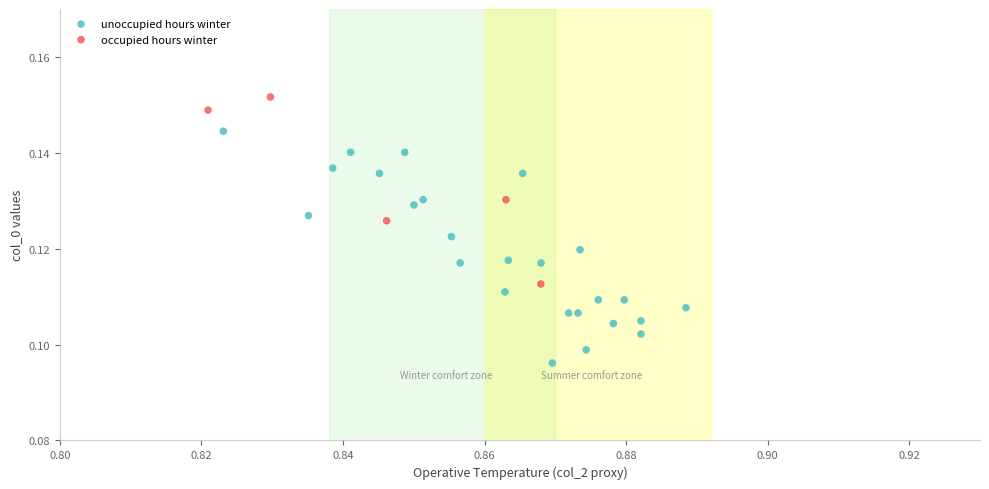

Which series has the widest spread of Y values?

unoccupied hours winter